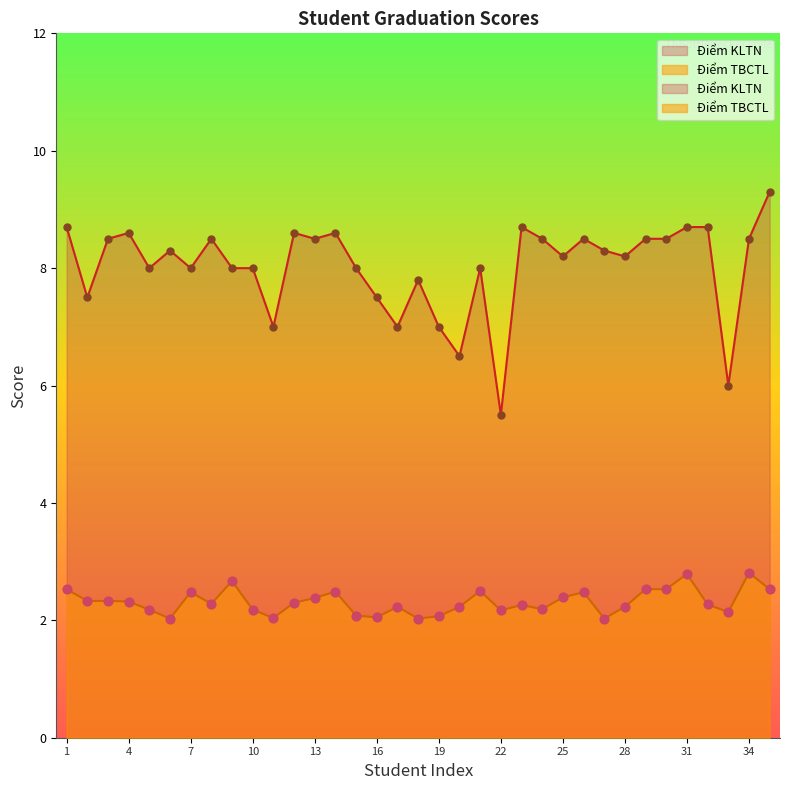

Which series reaches the maximum Y coordinate?

Điểm KLTN